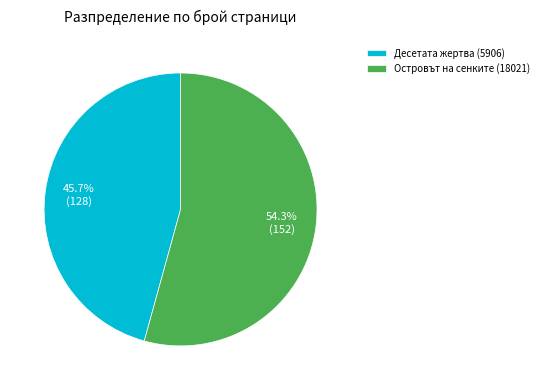

How many segments does this pie chart have?

2